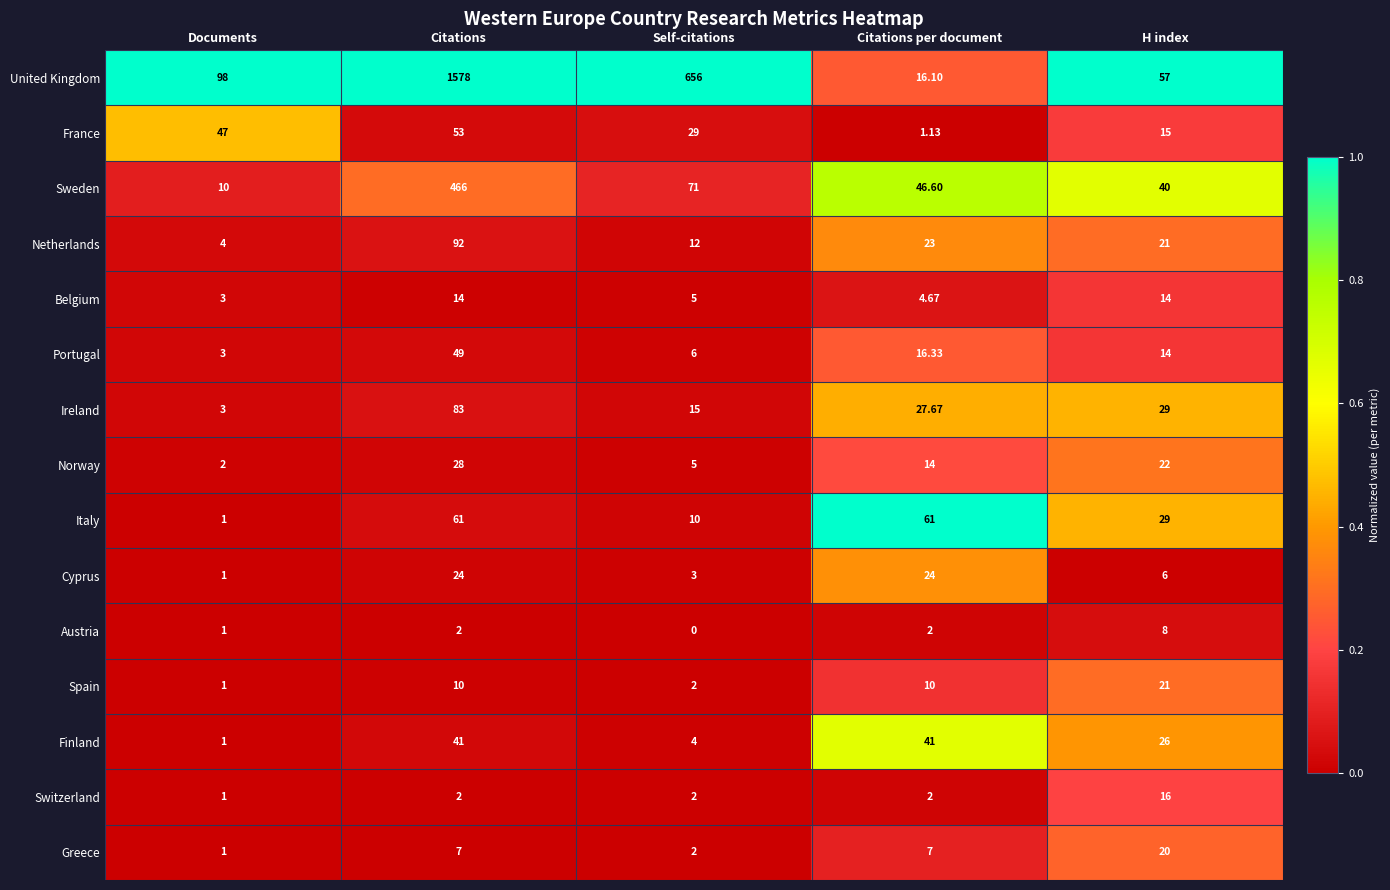

Where does the Italy series first go above 29?

Citations